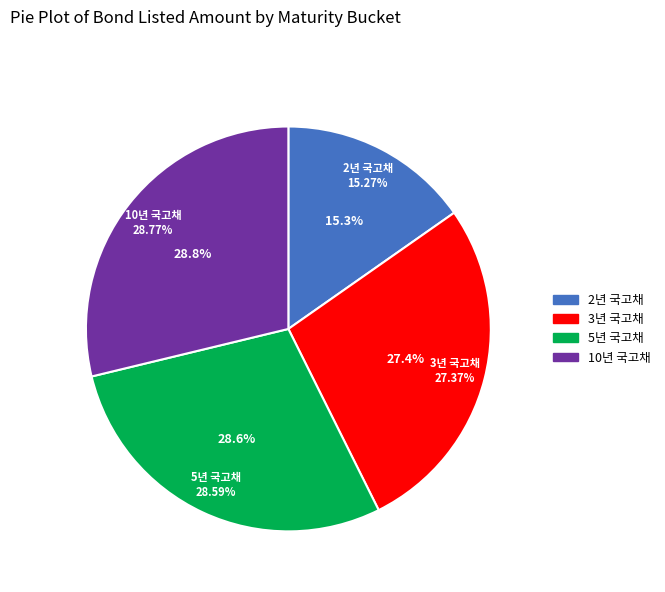

To the nearest percent, what is the difference between the largest and smallest slice percentages?

14%